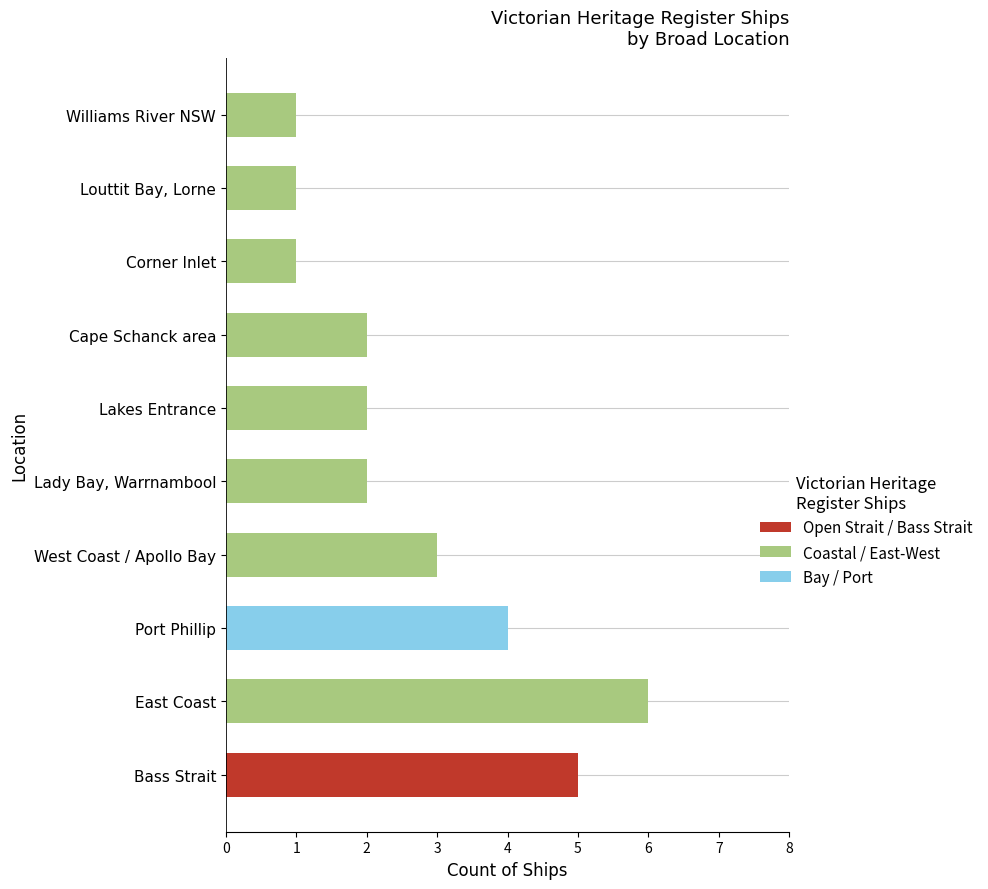

The Open Strait / Bass Strait series shows 3 at Lakes Entrance. True or false?

False